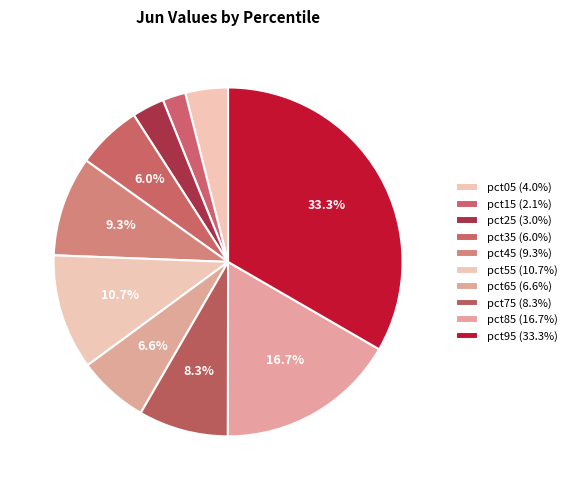

To the nearest percent, what portion does pct95 represent?

33%